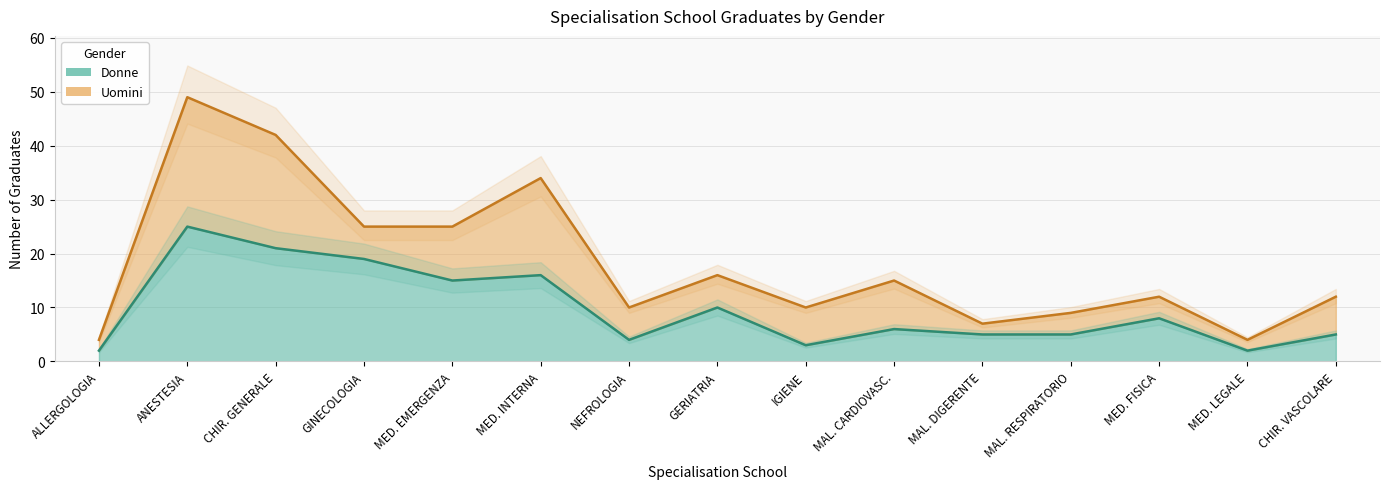

What is the difference between the maximum and minimum values?

23